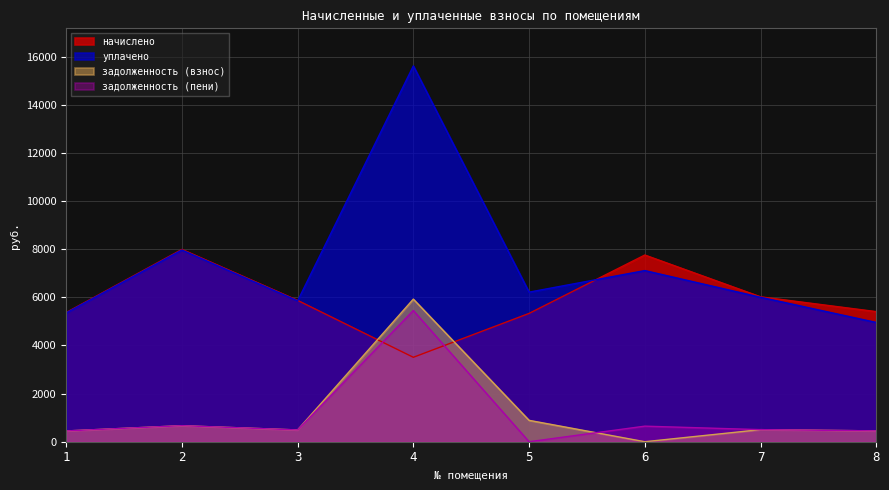

Does the chart have visible grid lines?

Yes